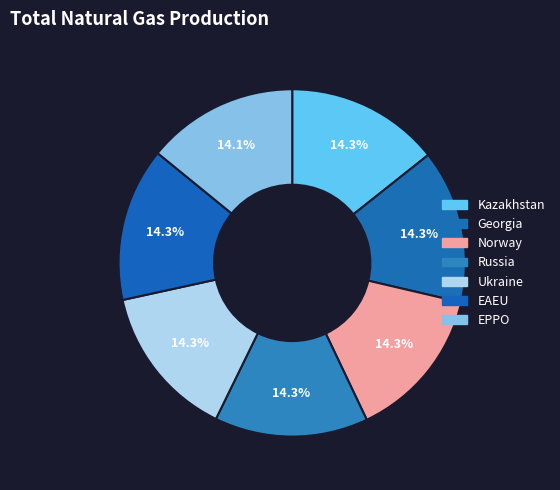

Is Norway the majority of the pie?

No